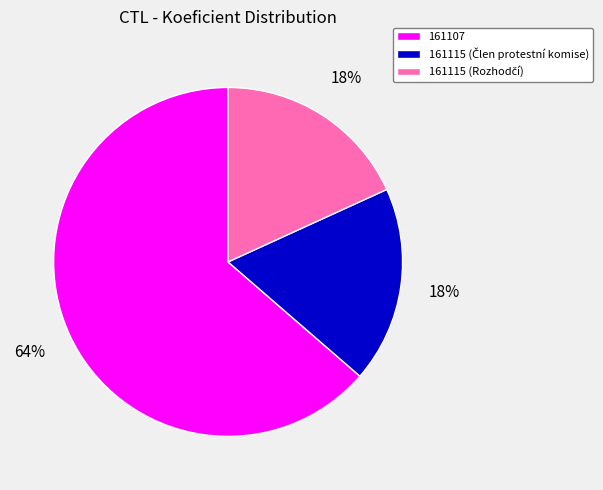

To the nearest percent, what is the average slice percentage?

33%